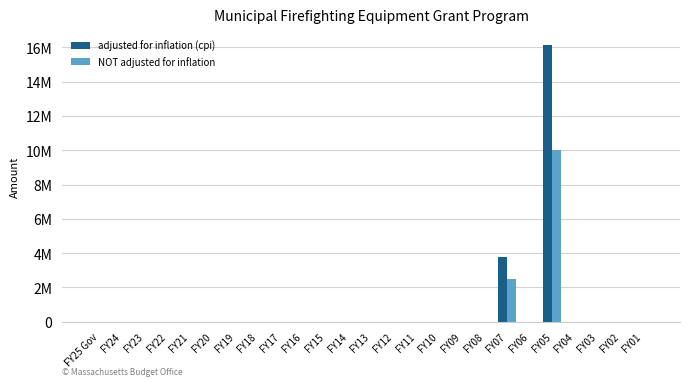

Is it true that NOT adjusted for inflation equals 4520268 at FY10?

False